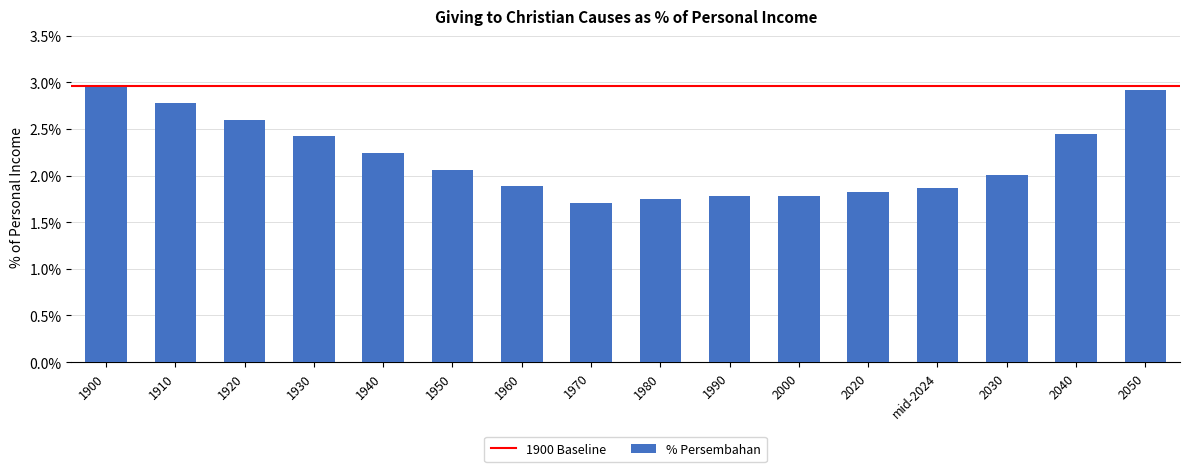

What is the sum of the values at 1910 and 1960?

4.7